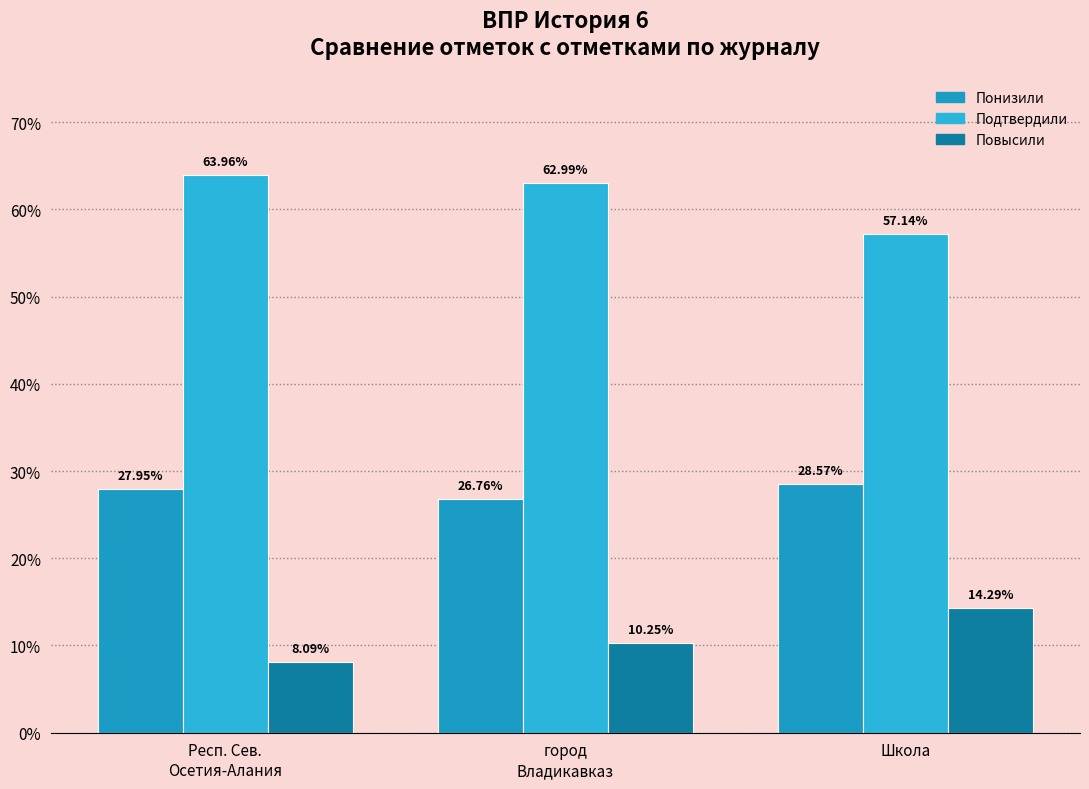

True or false: Понизили has a value of 7.5 at Респ. Сев.
Осетия-Алания.

False